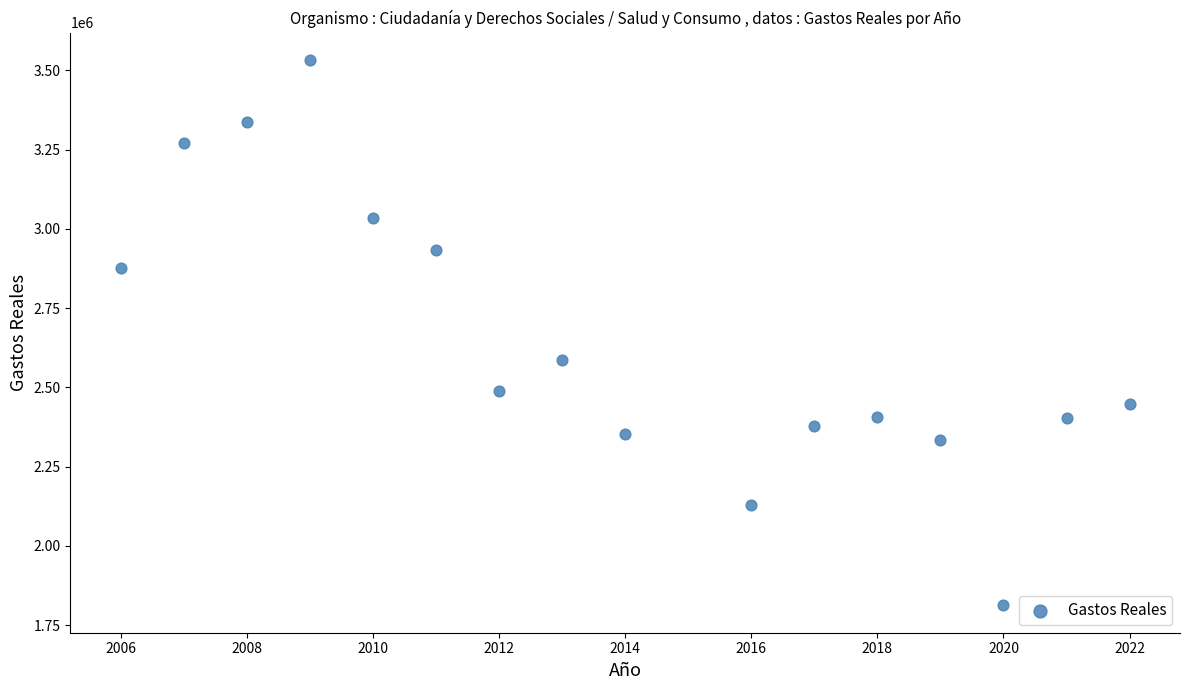

What Y value in the scatter plot is closest to 2672641?

2586924.6